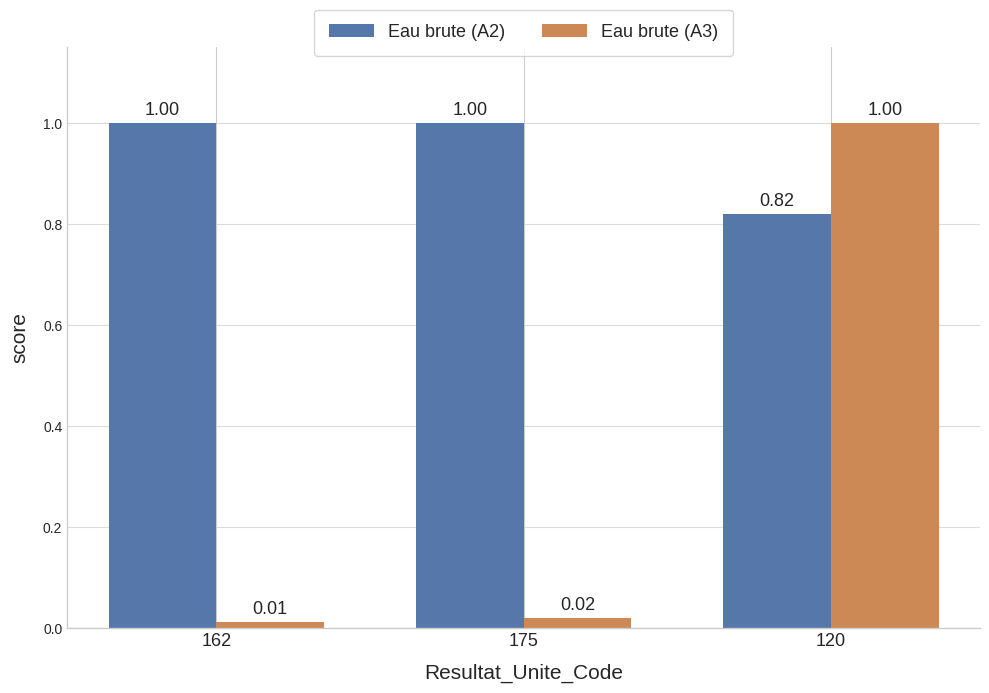

Where is Eau brute (A2) nearest to the value 0?

120